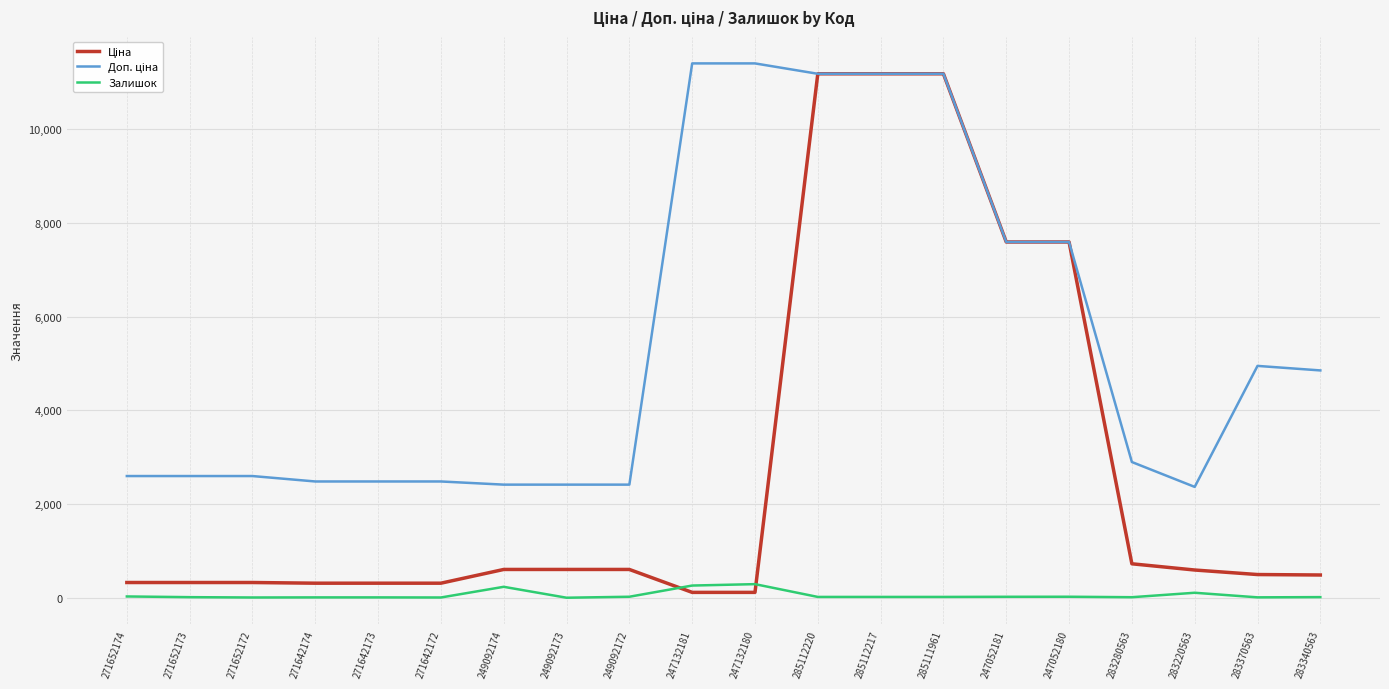

What is the maximum value shown in the chart?

11410.0